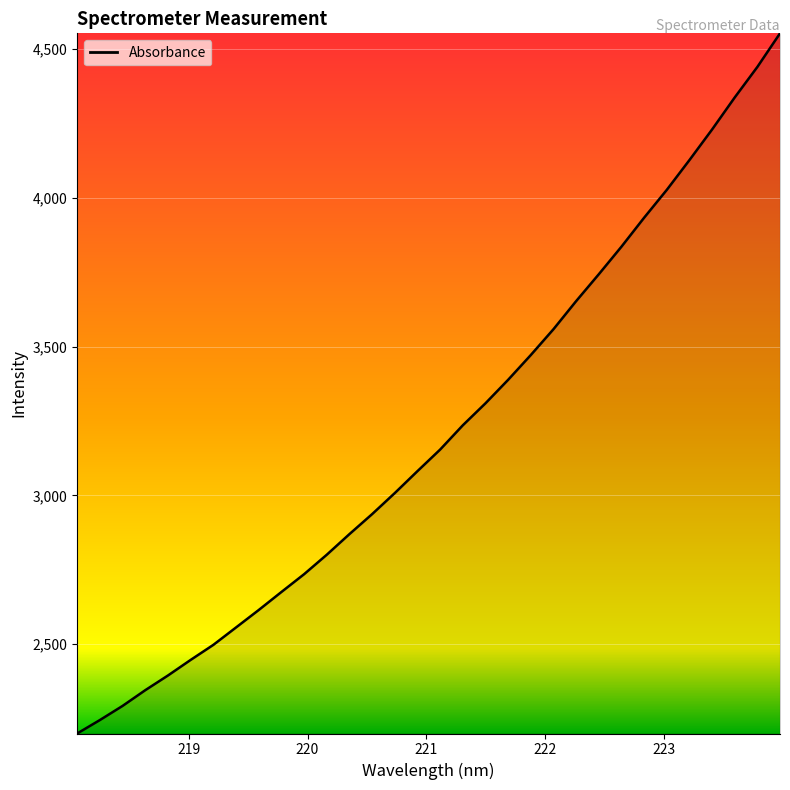

What is the minimum value shown in the chart?

2199.2